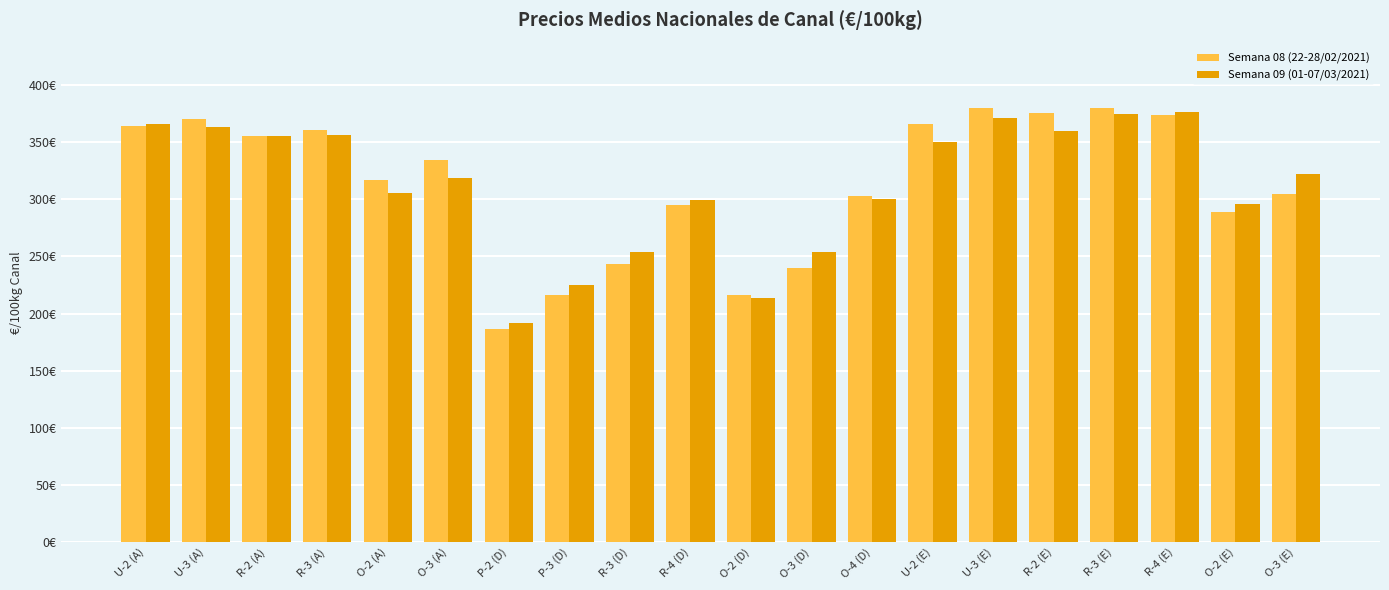

Are the bars grouped side by side (vs. stacked)?

Yes